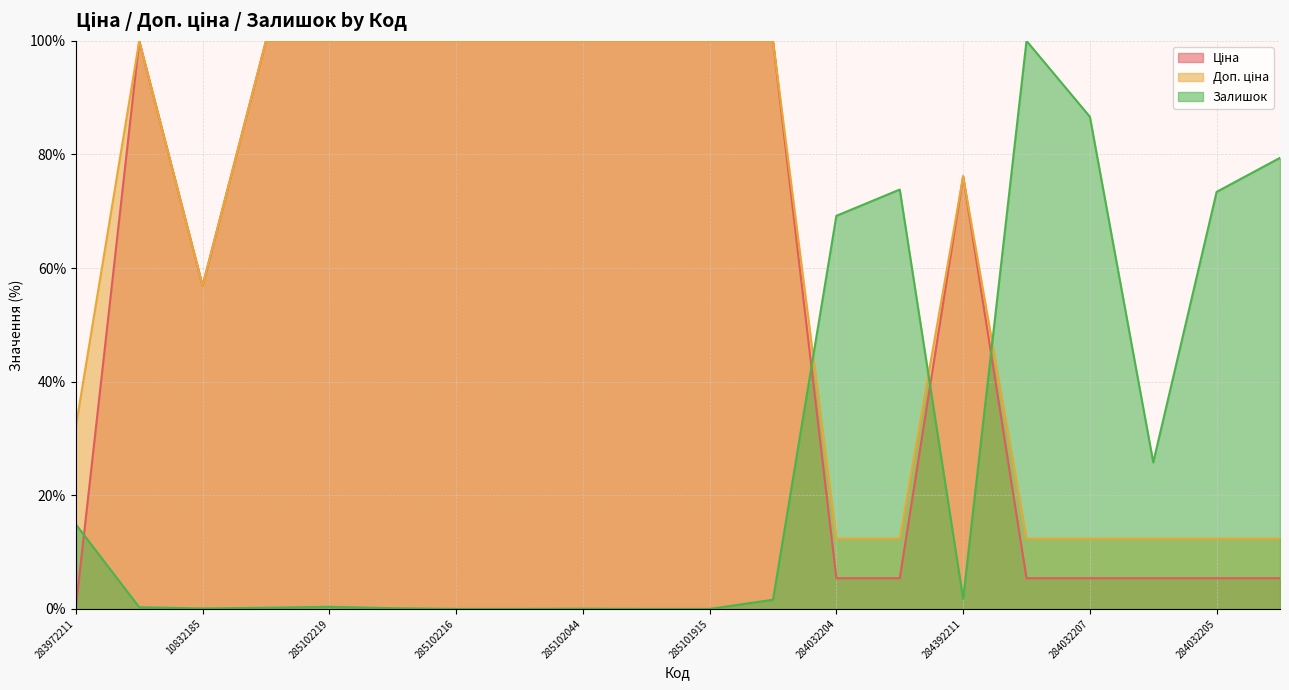

Which series has the largest range (max minus min)?

Залишок